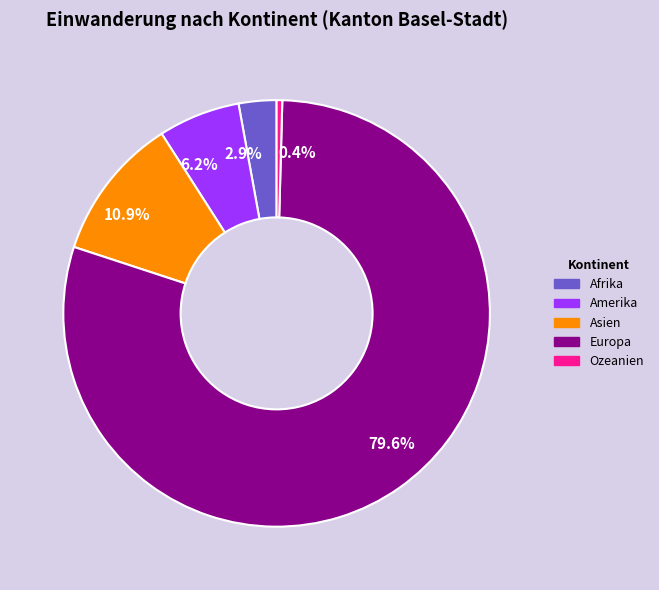

To the nearest percent, what is the difference between the Afrika and Amerika slice percentages?

3%